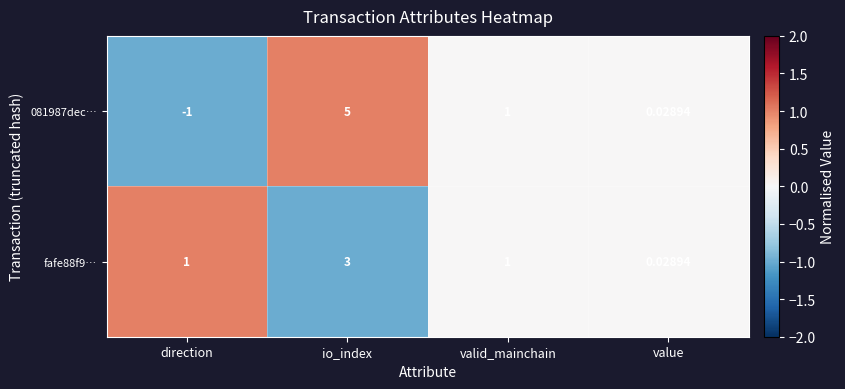

Is the value of fafe88f9… at valid_mainchain greater than the value of 081987dec… at direction?

Yes